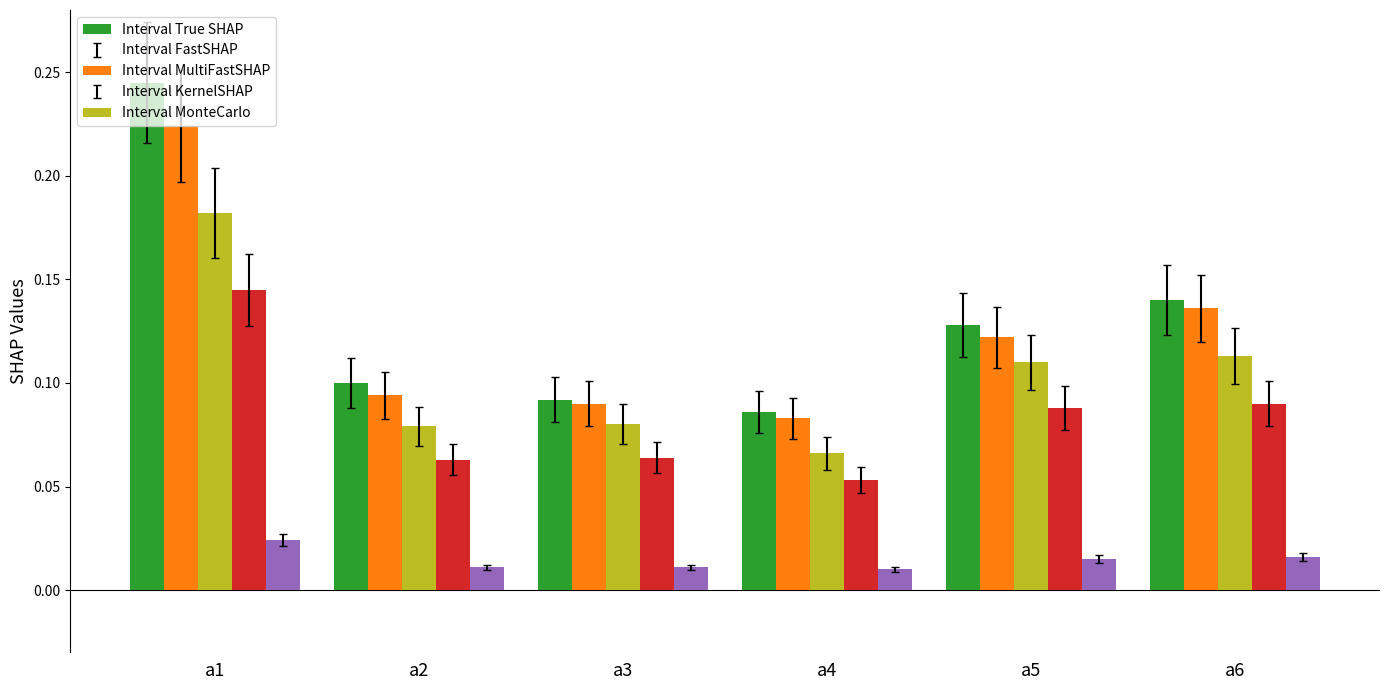

At which category is the sum across all series the highest?

a1